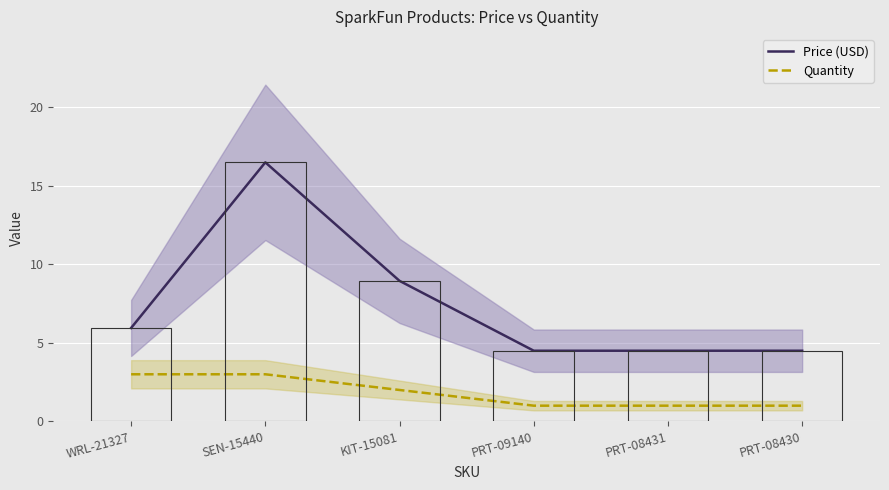

Is it true that Price (USD) equals 16.5 at SEN-15440?

True